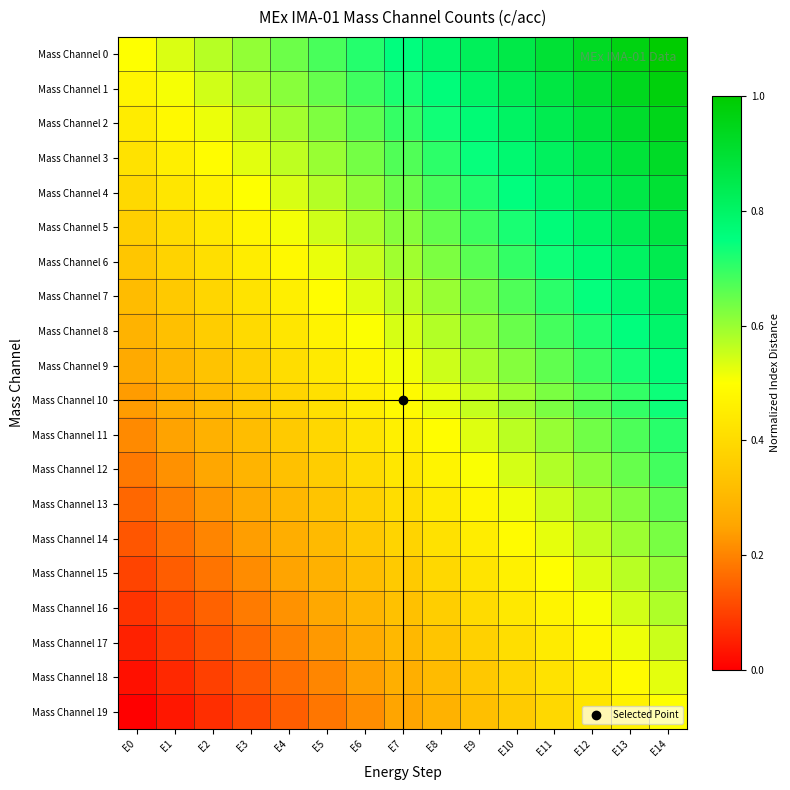

What is the difference between the highest and lowest values at E12?

0.5